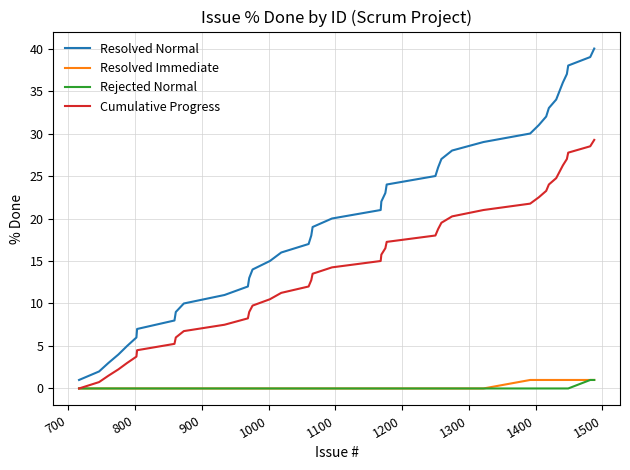

True or false: Resolved Normal and Rejected Normal intersect in this chart.

False